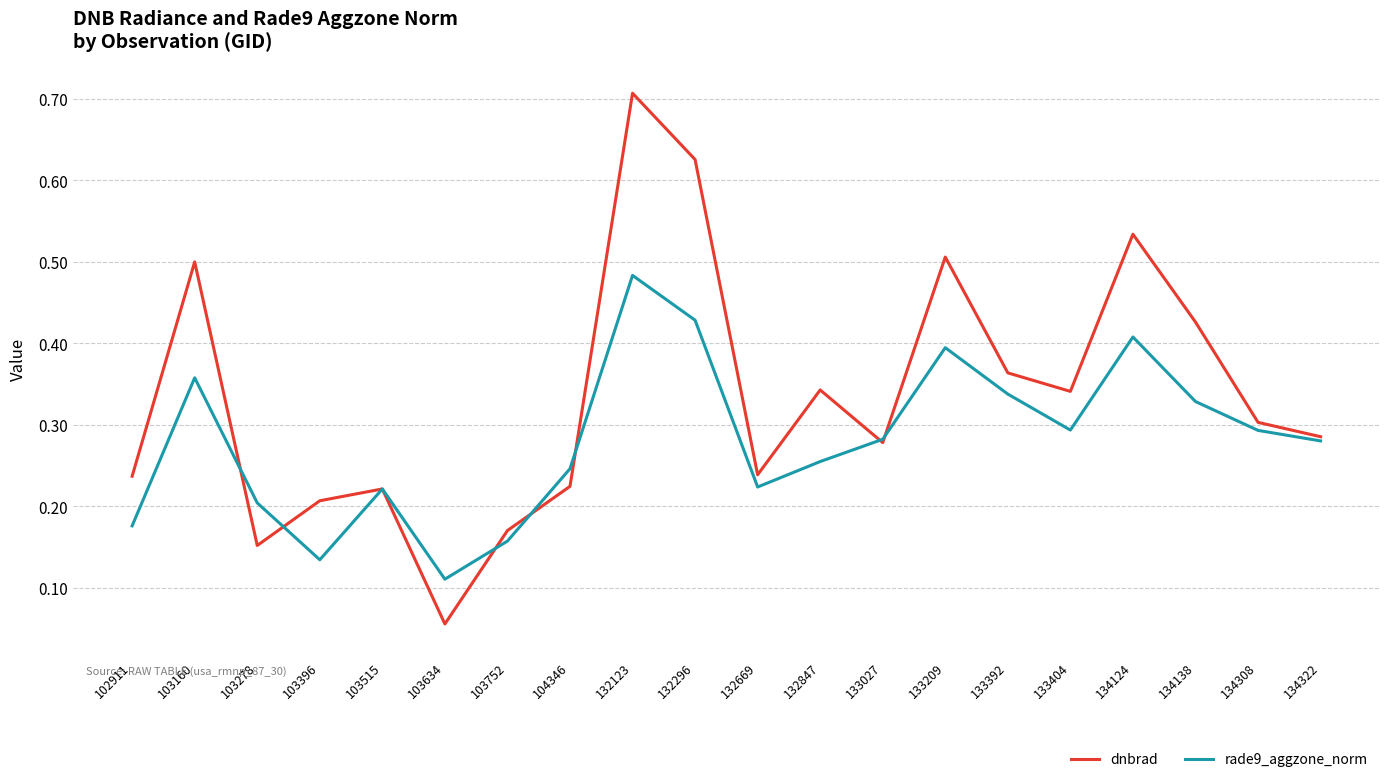

True or false: rade9_aggzone_norm has a value of 0.3 at 133392.

True